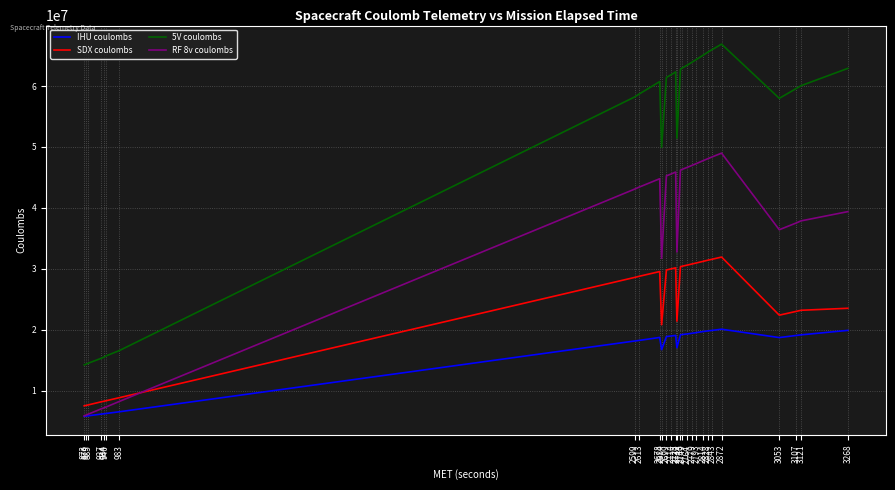

The value of RF 8v coulombs at 3053 is 20810425. True or false?

False